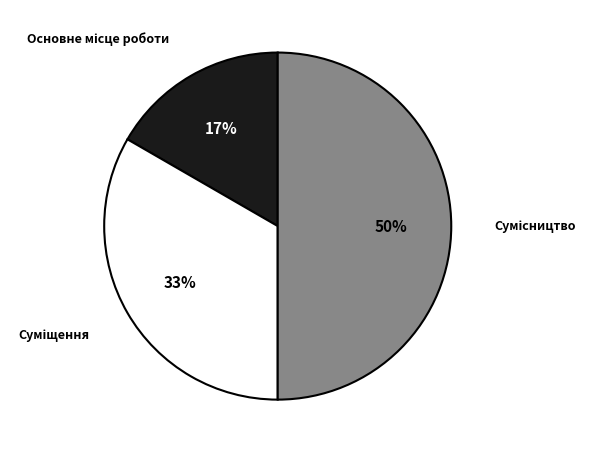

To the nearest percent, what is the average slice percentage?

33%